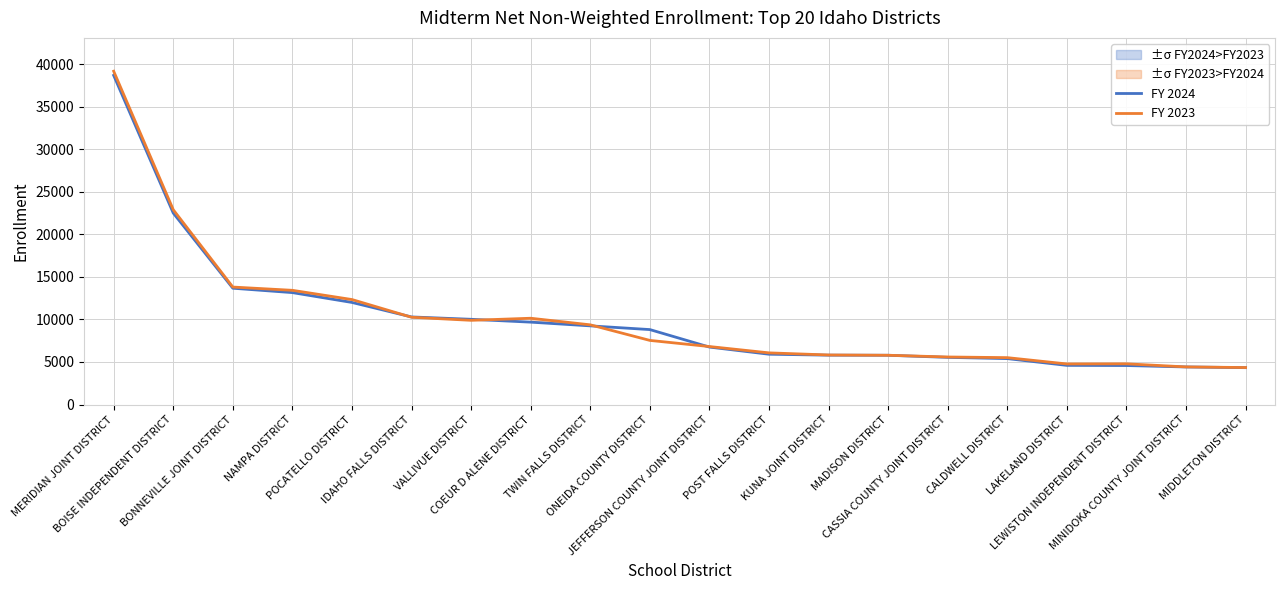

How many intersections are there between FY 2024 and FY 2023?

4